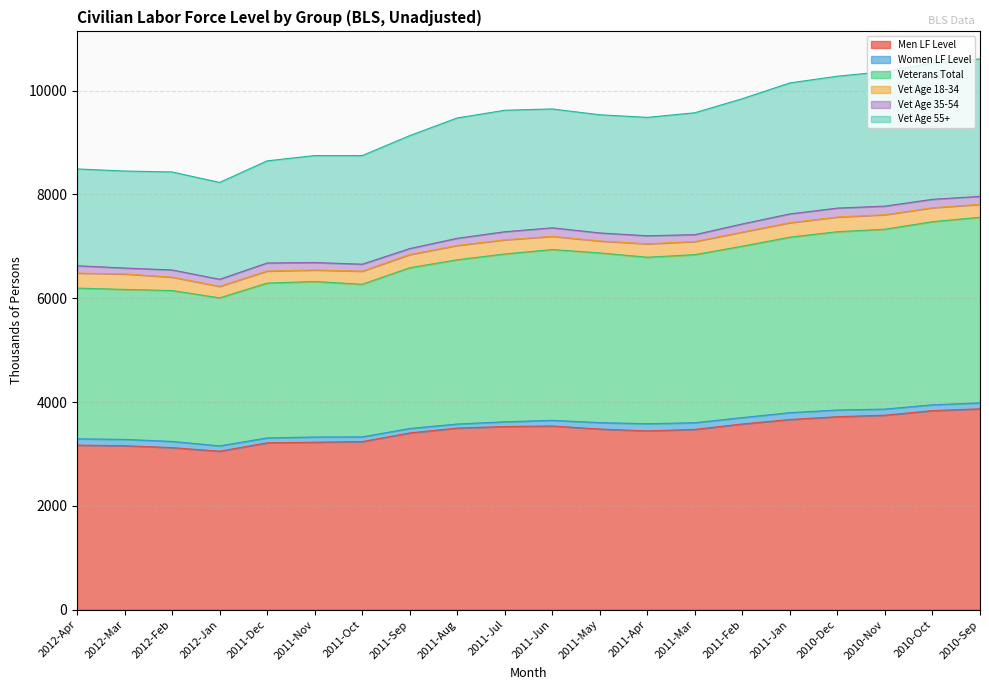

The Men LF Level series shows 3747 at 2010-Nov. True or false?

True